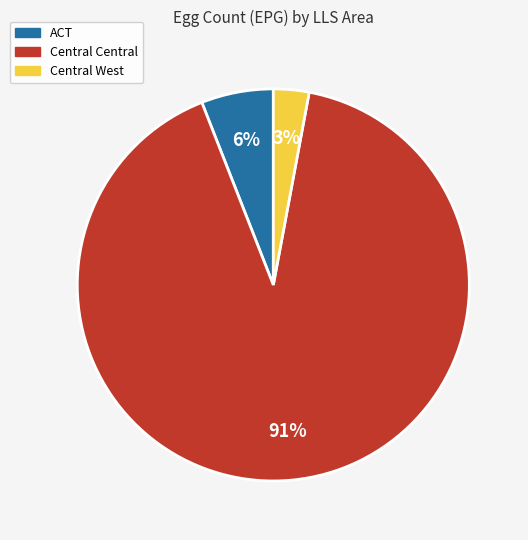

Which category has the smallest portion of the pie?

Central West